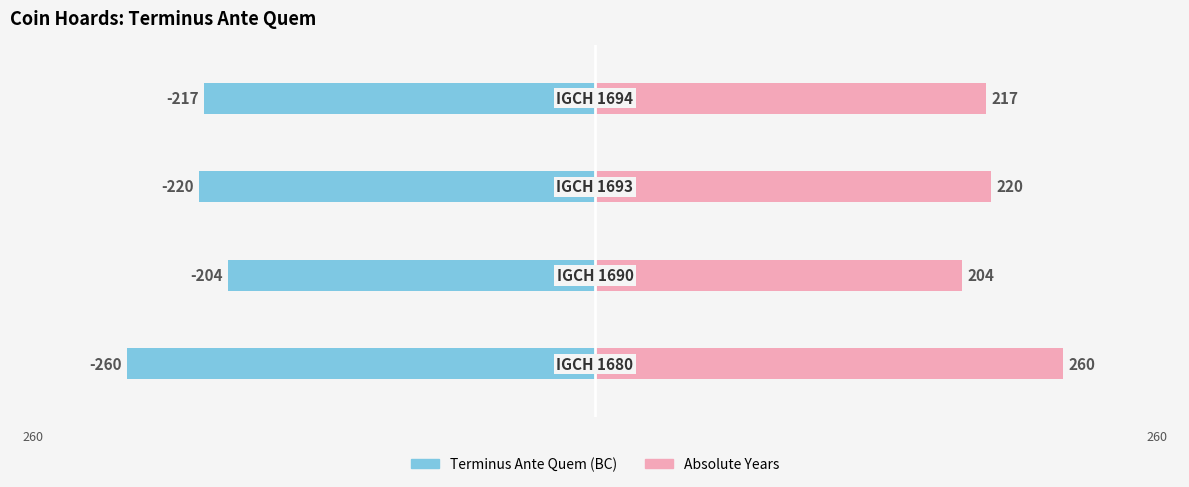

What is the maximum value shown in the chart?

260